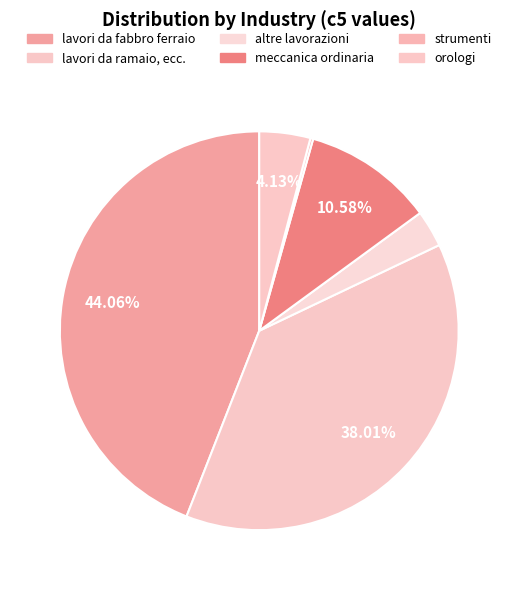

Is it true that orologi is 1% of the pie?

False